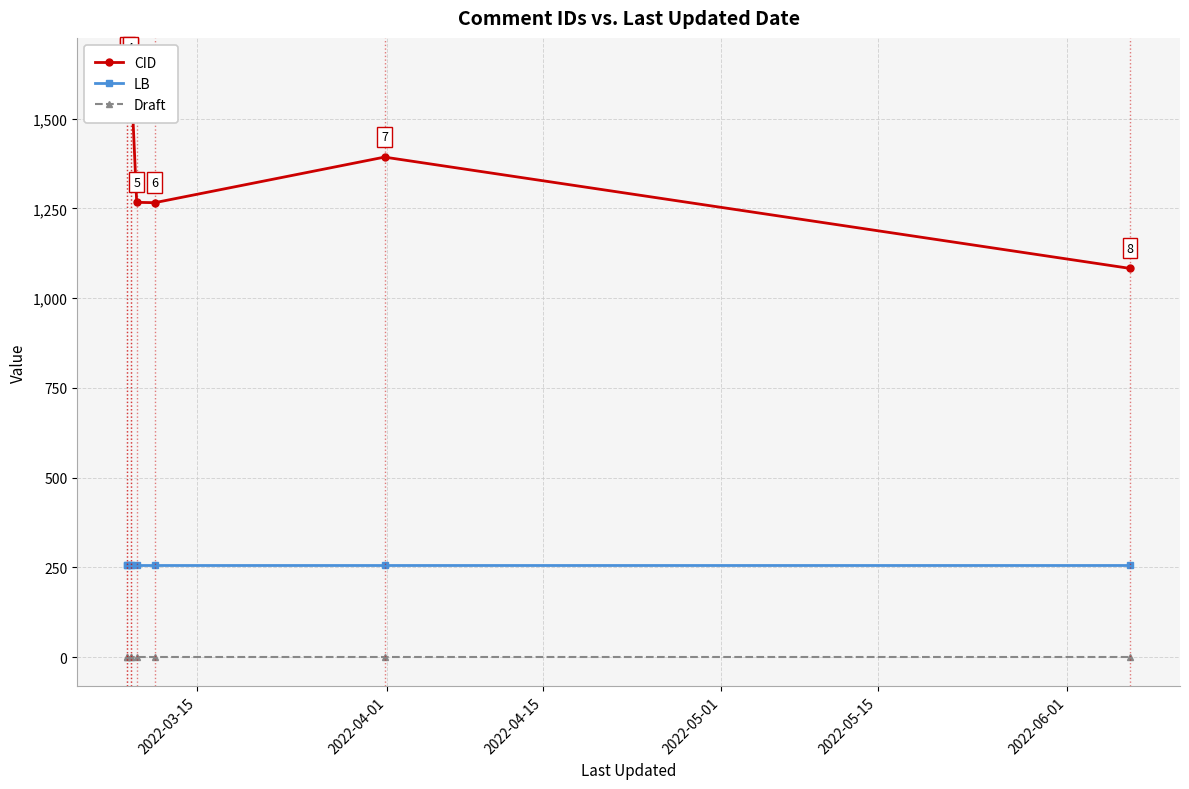

True or false: Draft and LB intersect in this chart.

False